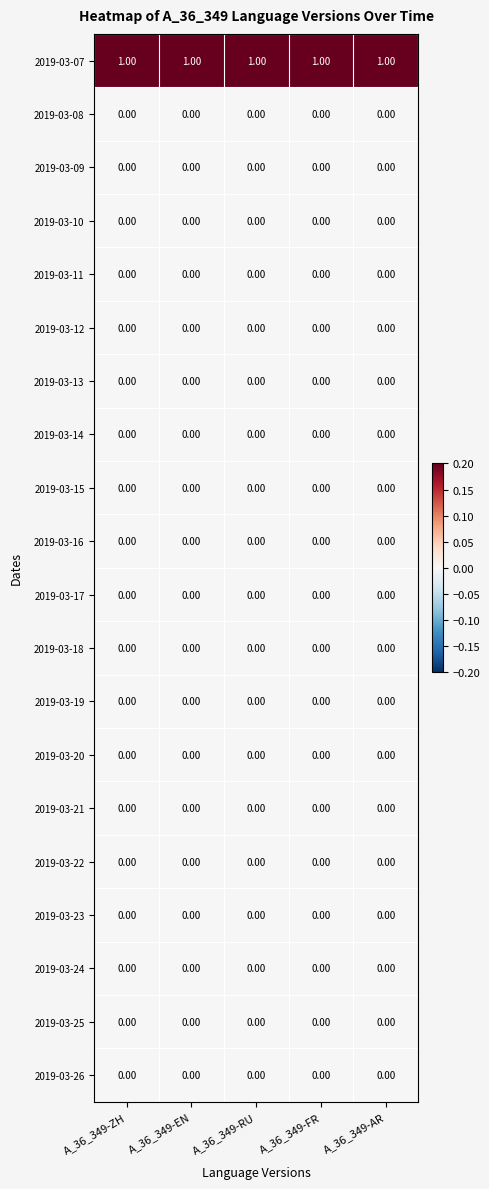

Which series has the largest total across all categories?

2019-03-07